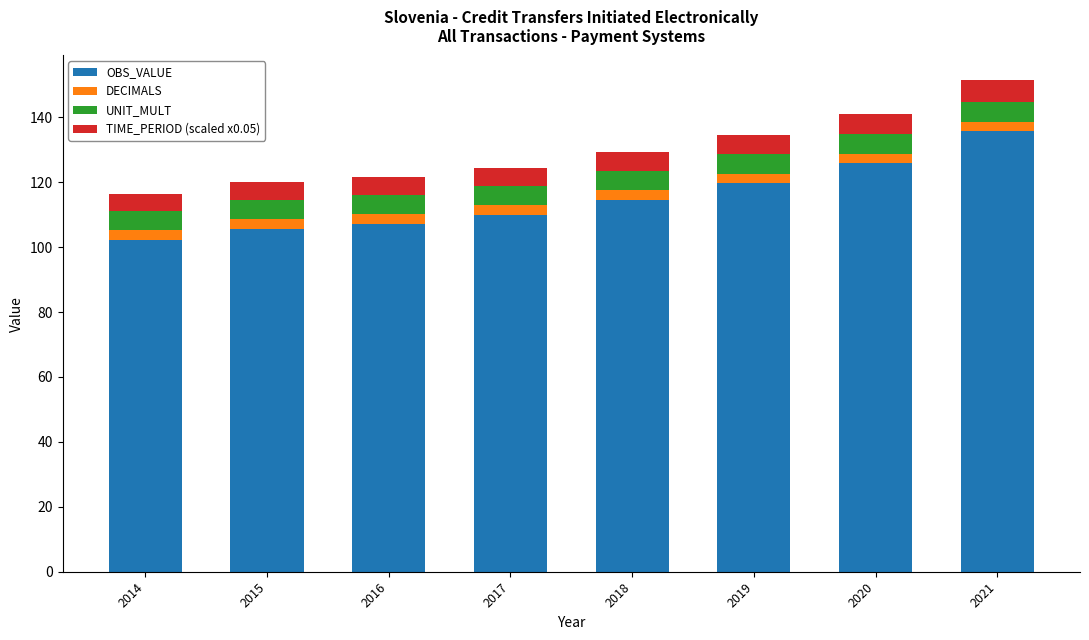

Does the chart contain stacked bars?

Yes